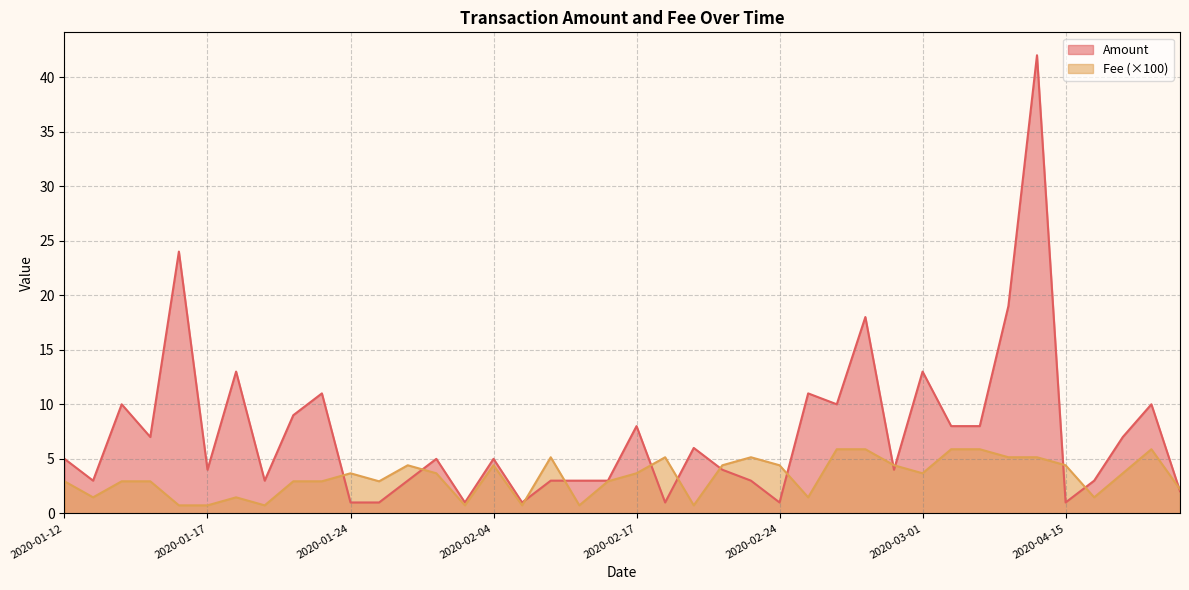

What is the sum of all Fee values?

1.3